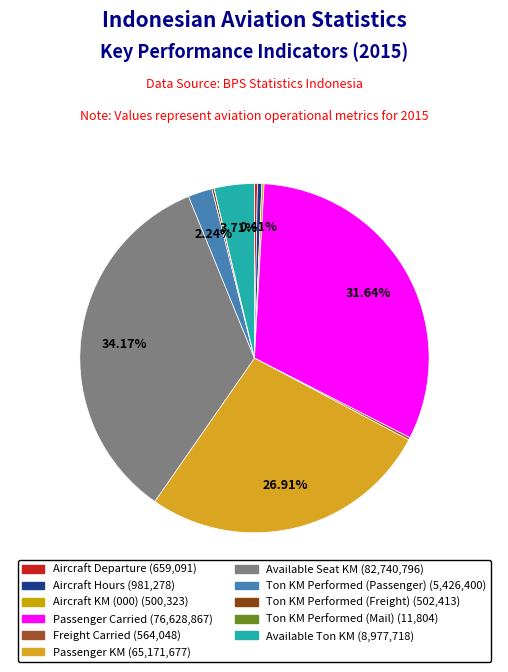

Is there a majority slice in this chart?

No